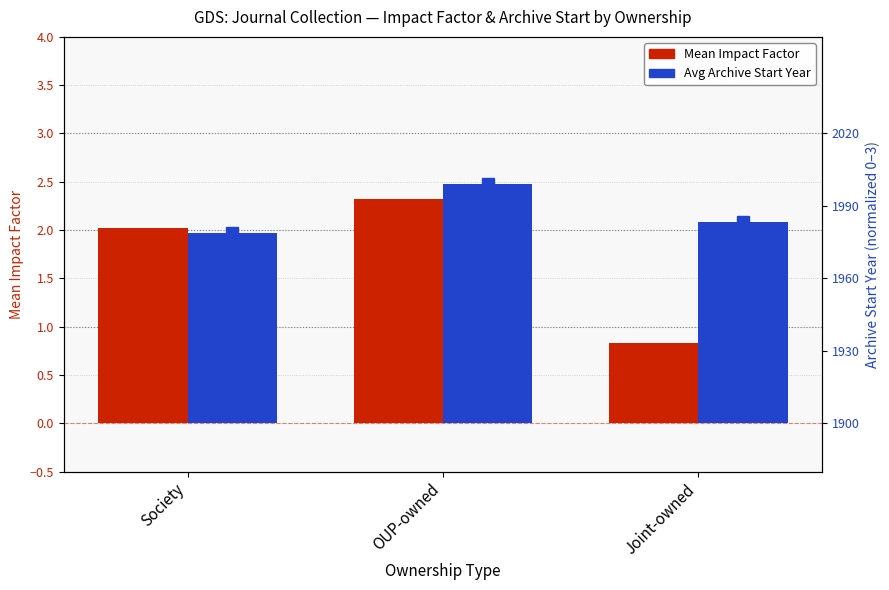

Which series changed the most between Society and OUP-owned?

Avg Archive Start Year (norm.)